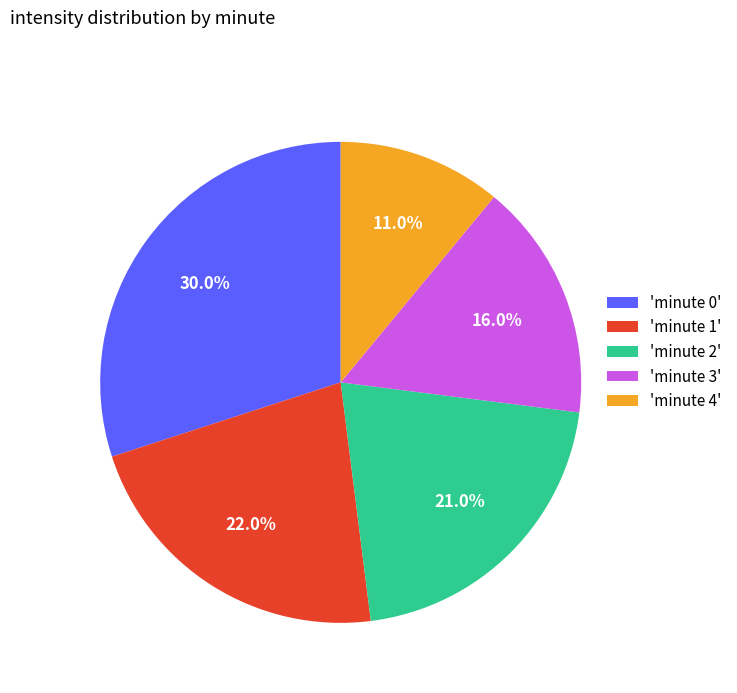

How much of the chart is everything except 'minute 4'?

89.0%